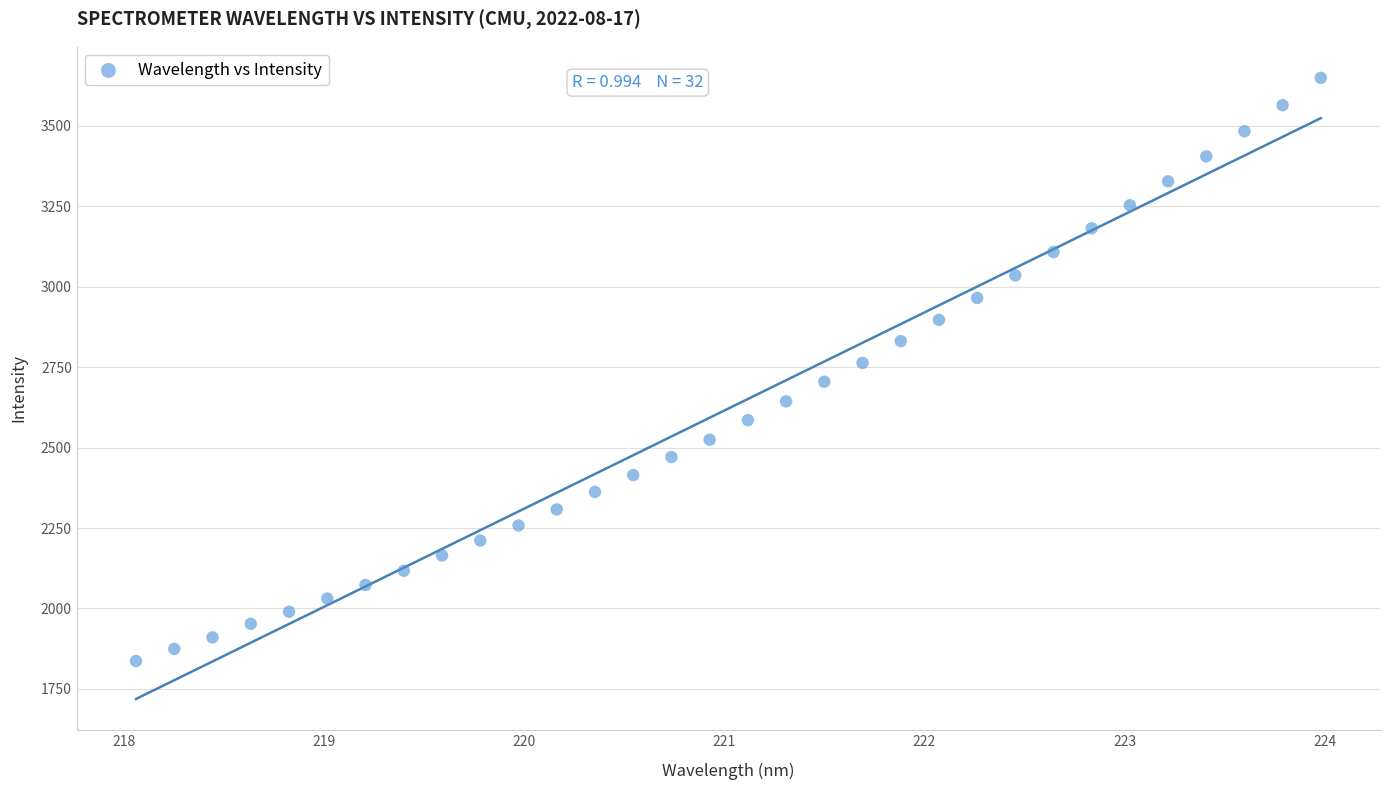

What is the range of Y values (max minus min)?

1811.9